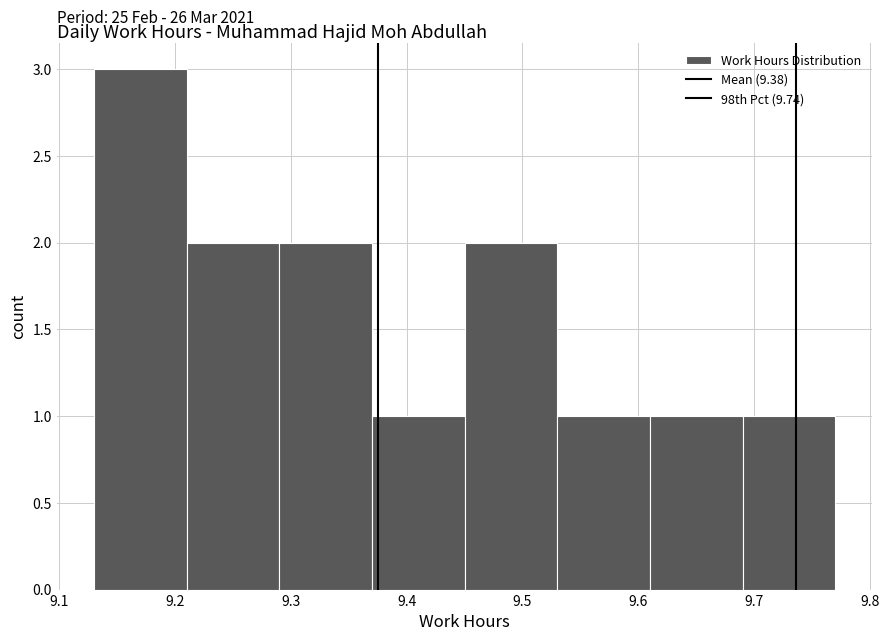

Over which range of the x-axis is the bar tallest?

9.13 to 9.21